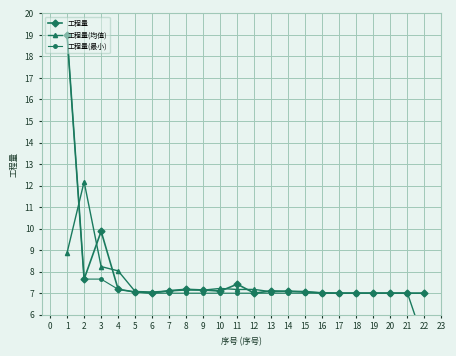

How many values in the 工程量(均值) series are below 7?

6